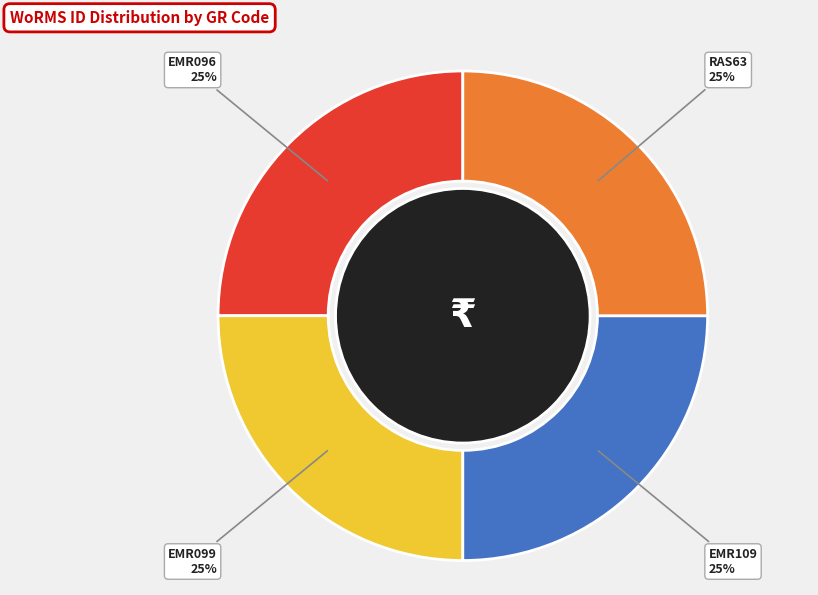

Is there a majority slice in this chart?

No